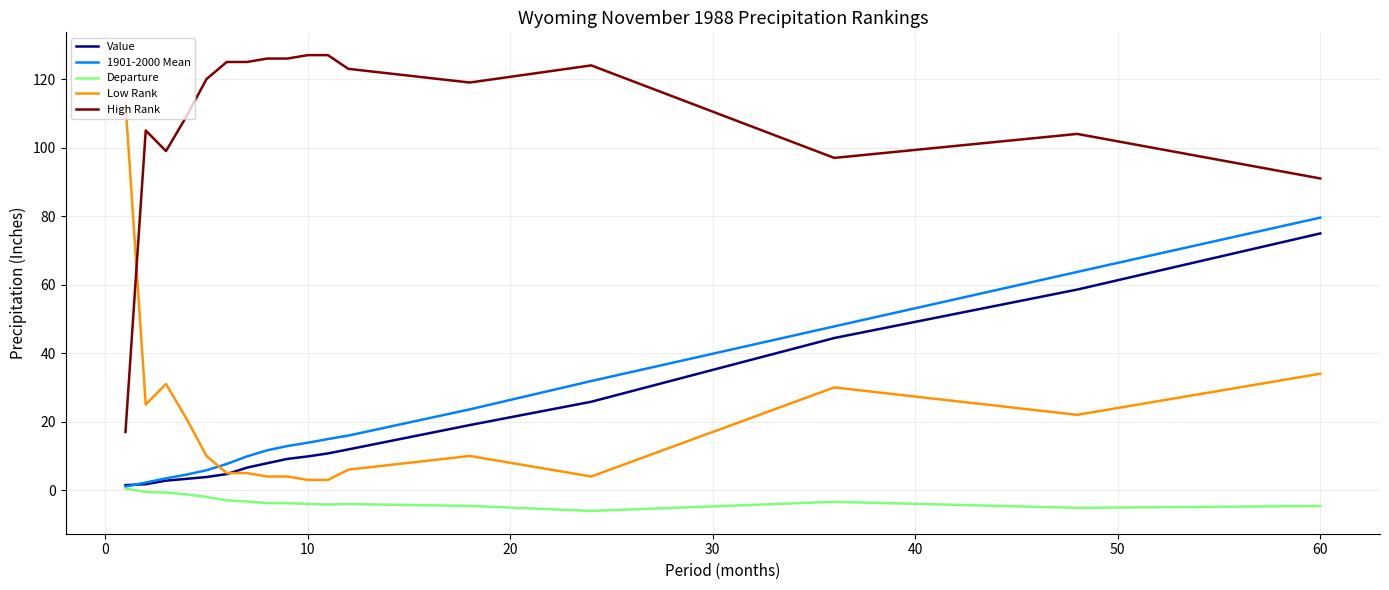

True or false: Departure and High Rank intersect in this chart.

False